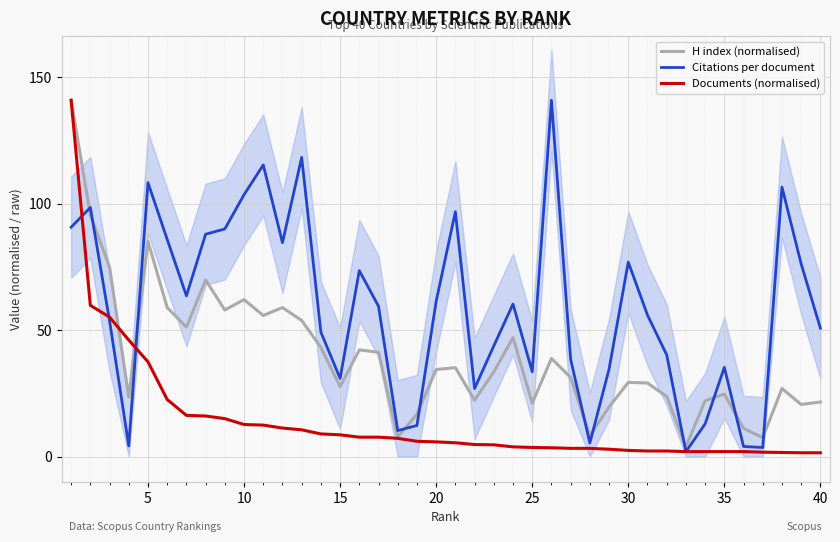

What is the minimum value for H index (normalised)?

3.9